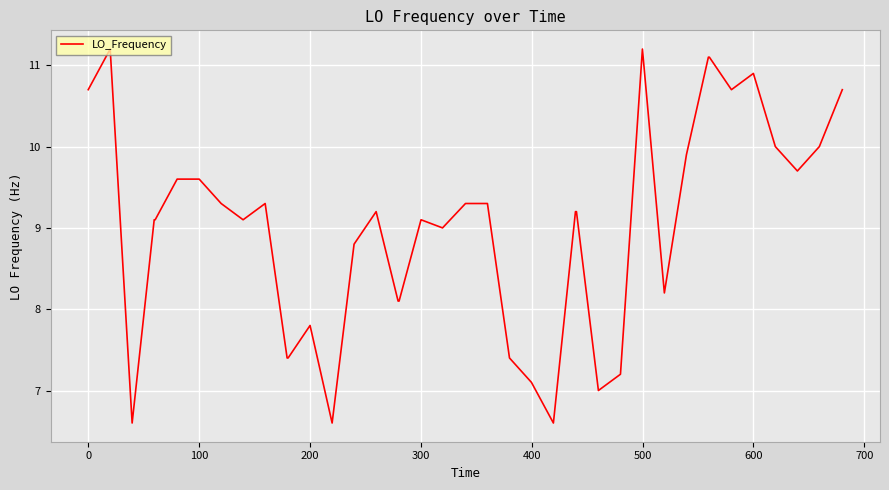

What is the greatest value displayed?

11.2